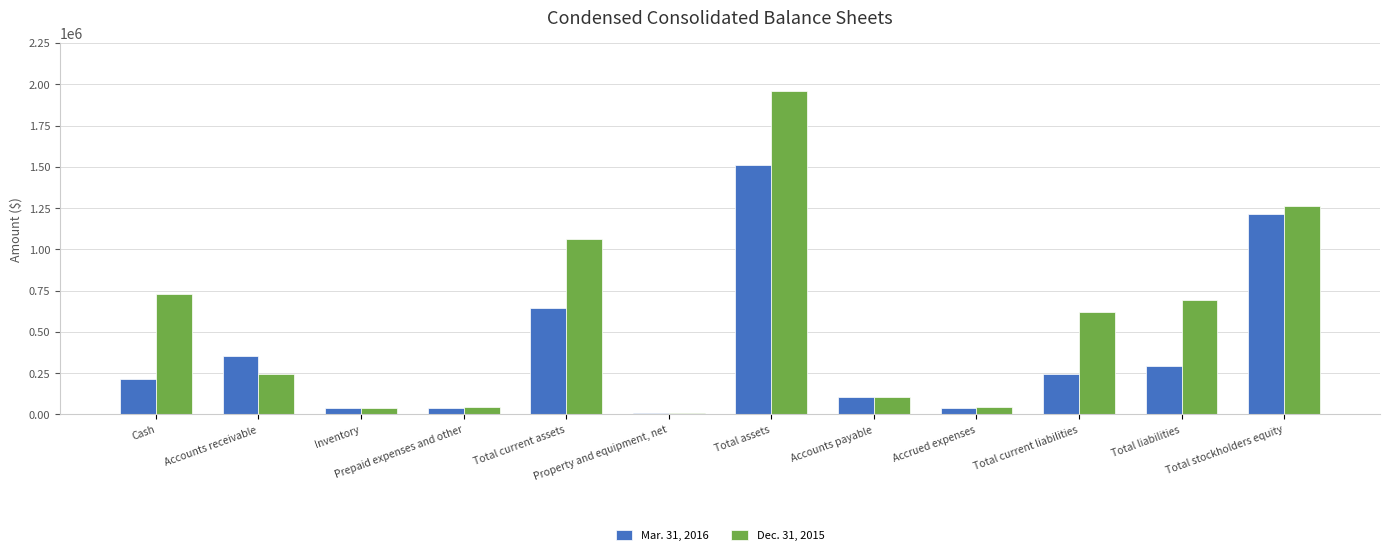

Is it true that Dec. 31, 2015 equals 417867 at Accounts receivable?

False